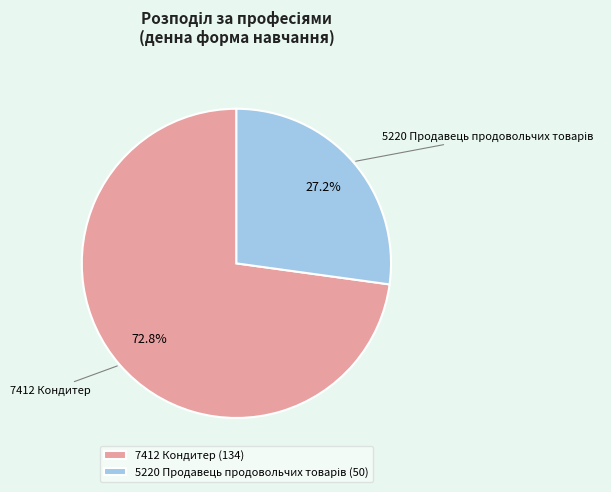

How much of the chart is everything except 7412 Кондитер (134)?

27.2%